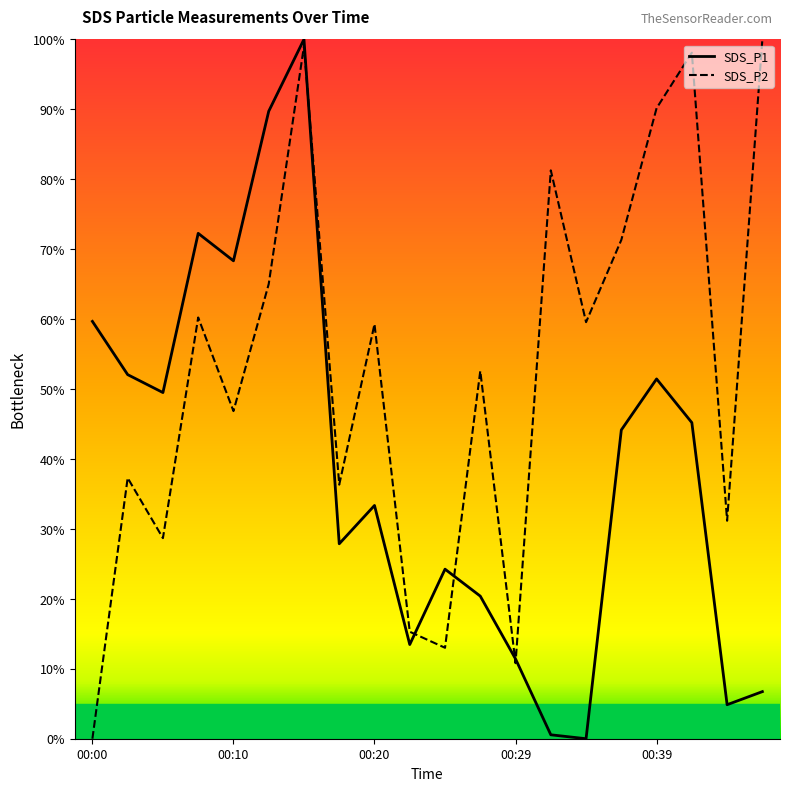

What is the highest value of the SDS_P1 series?

100.0